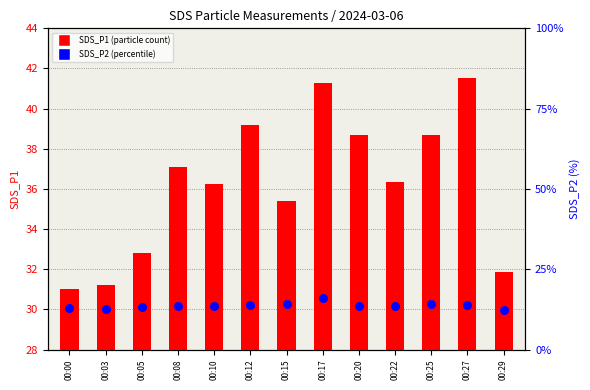

At which category is the sum across all series the highest?

00:17